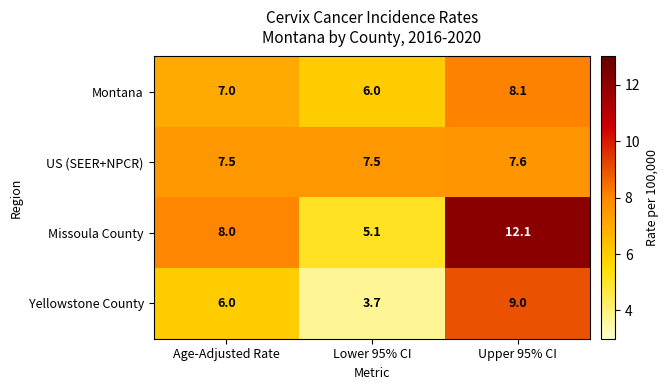

Rank the series by their maximum value, from lowest to highest.

US (SEER+NPCR), Montana, Yellowstone County, Missoula County